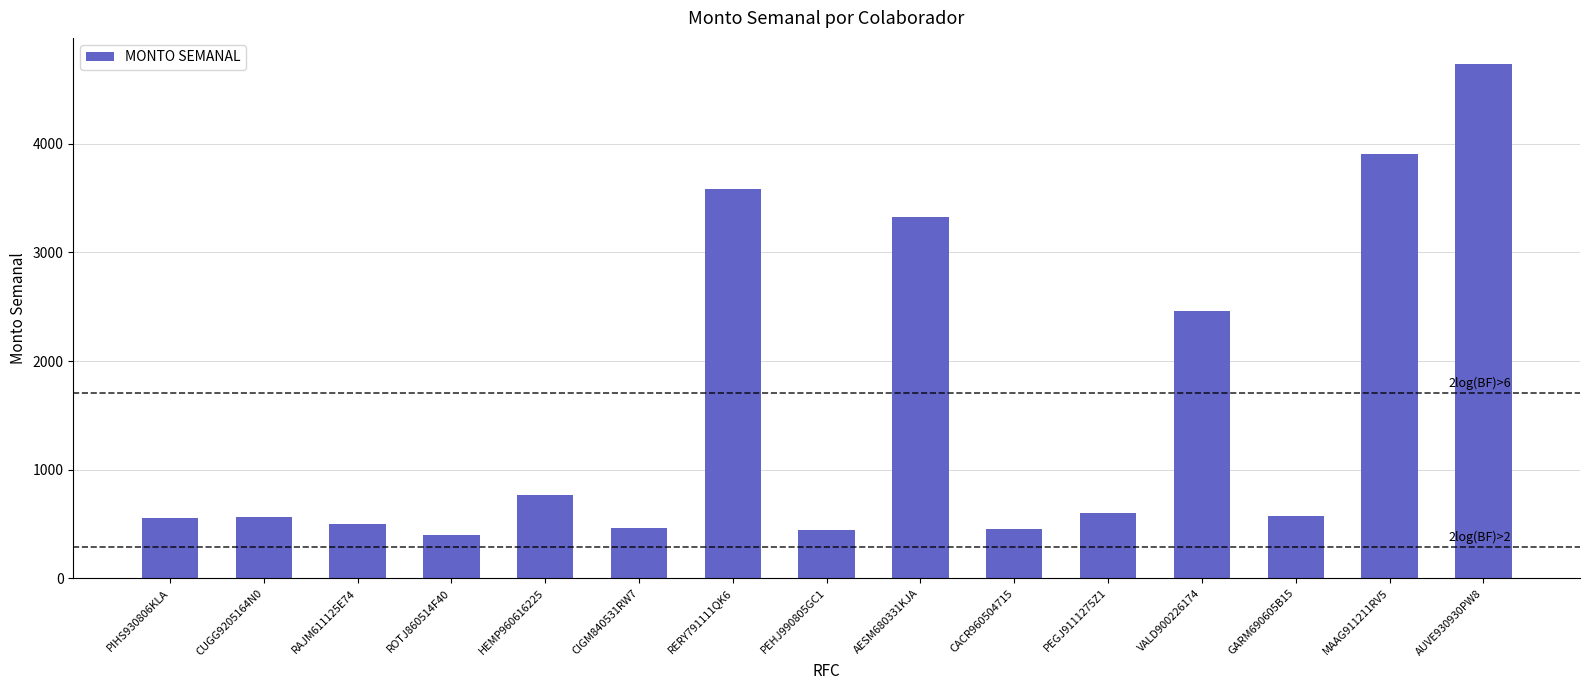

What is the sum of the values at PEHJ990805GC1 and RAJM611125E74?

941.8